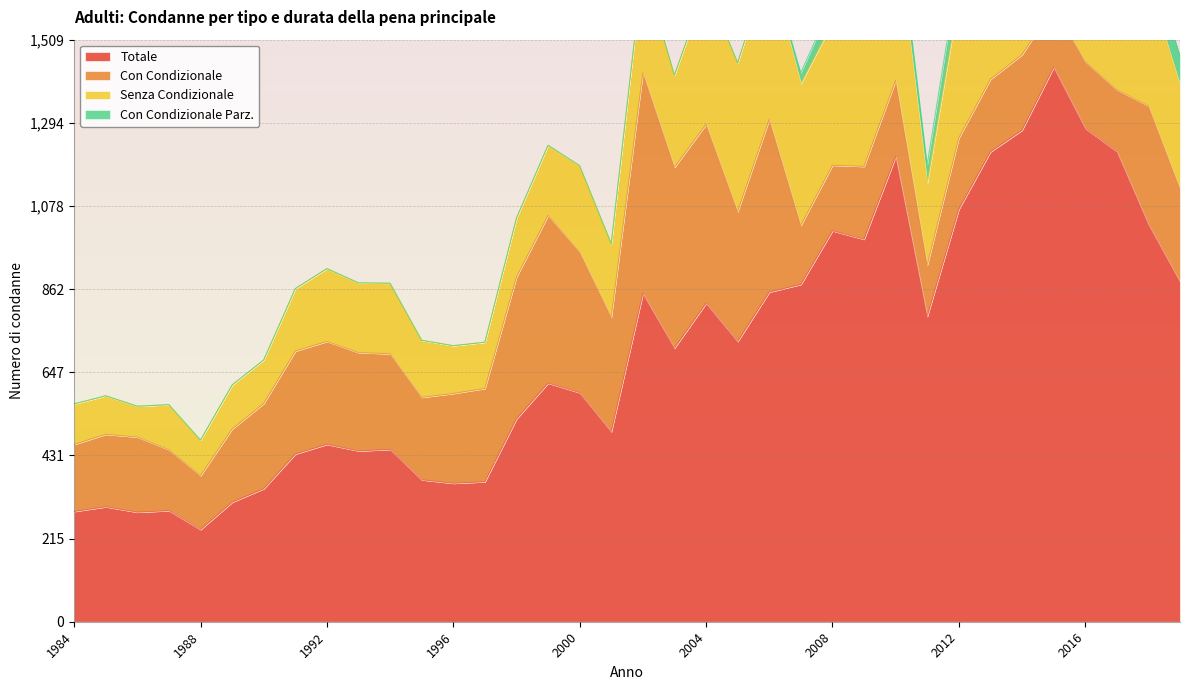

What are all the series names shown in the legend?

Totale, Con Condizionale, Senza Condizionale, Con Condizionale Parz.